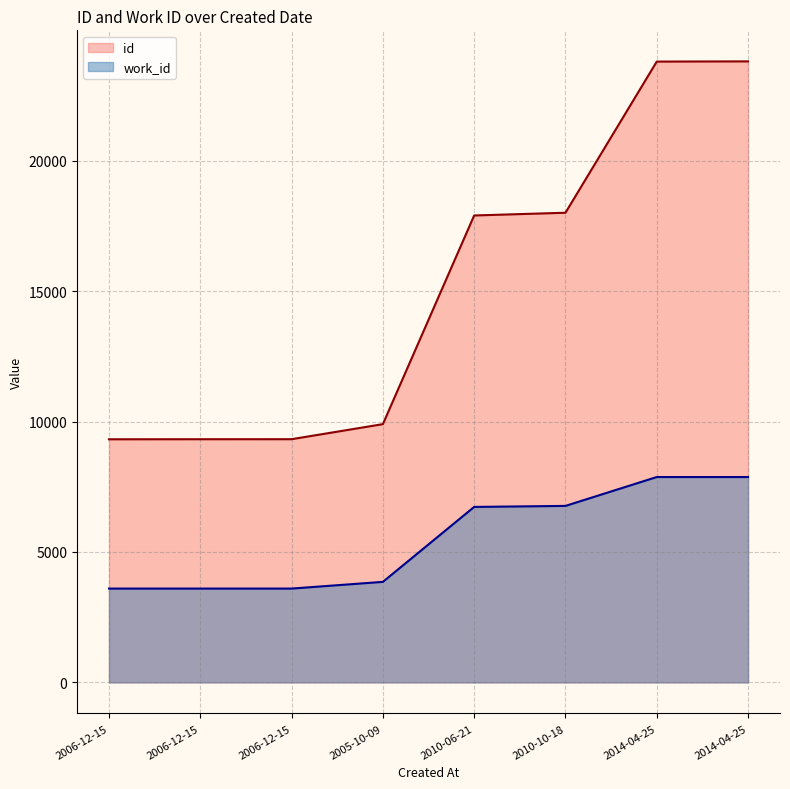

At which category is the sum across all series the highest?

2014-04-25